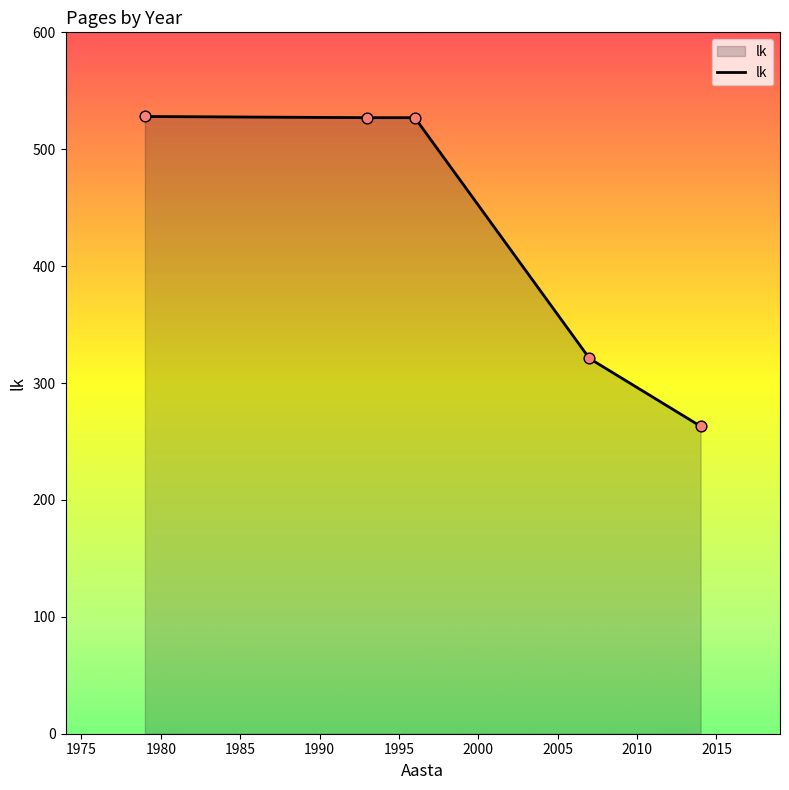

What is the difference between the maximum and second lowest values?

207